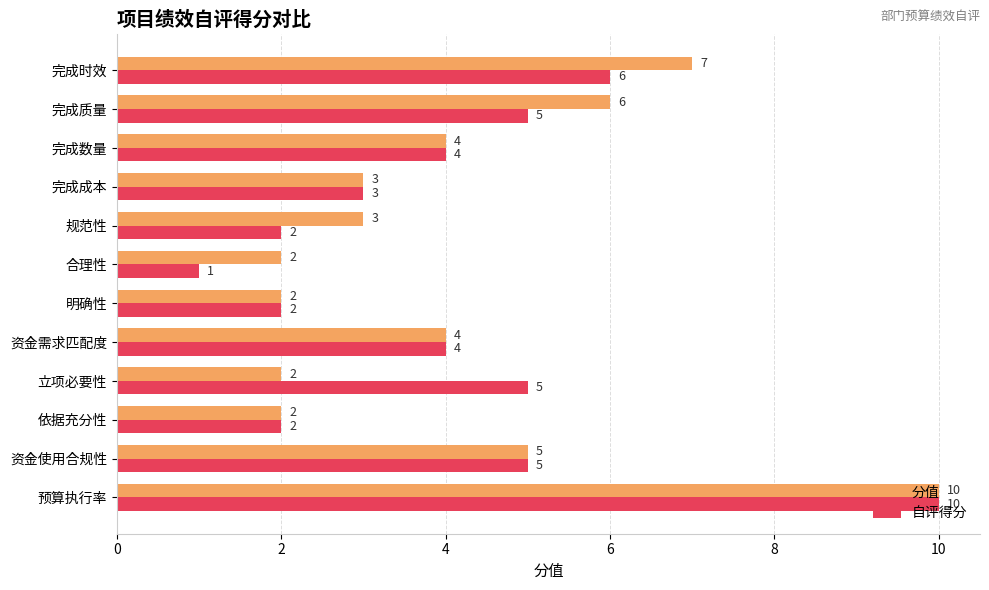

Which series has the largest total across all categories?

分值